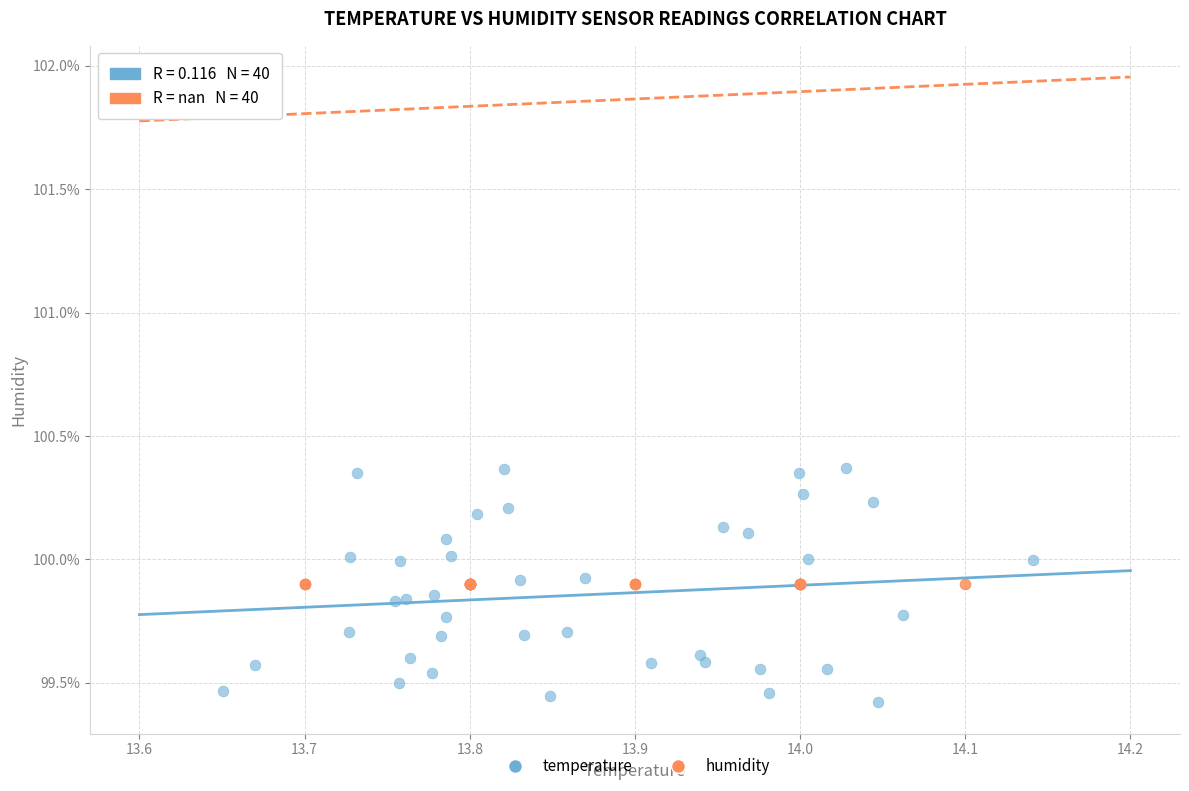

Which series contains the highest Y value?

temperature